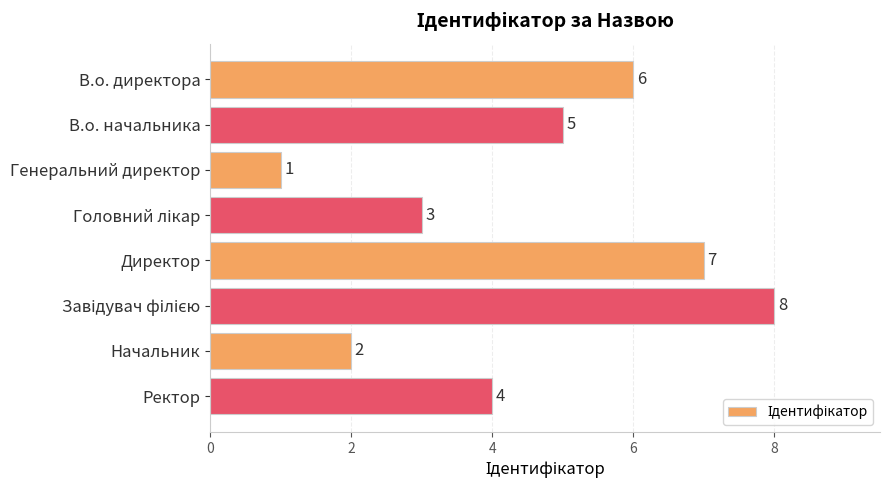

The value at Начальник is 2. True or false?

True